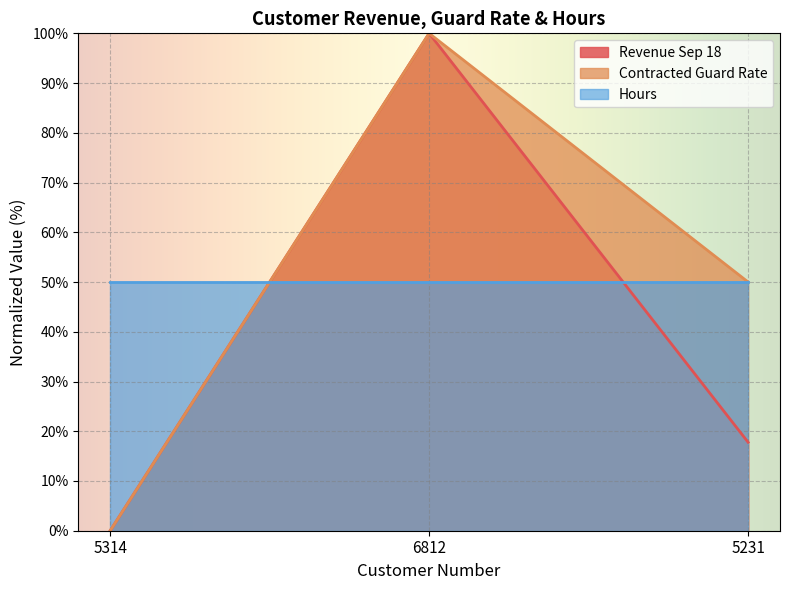

Does the chart display data point markers on the line(s)?

No